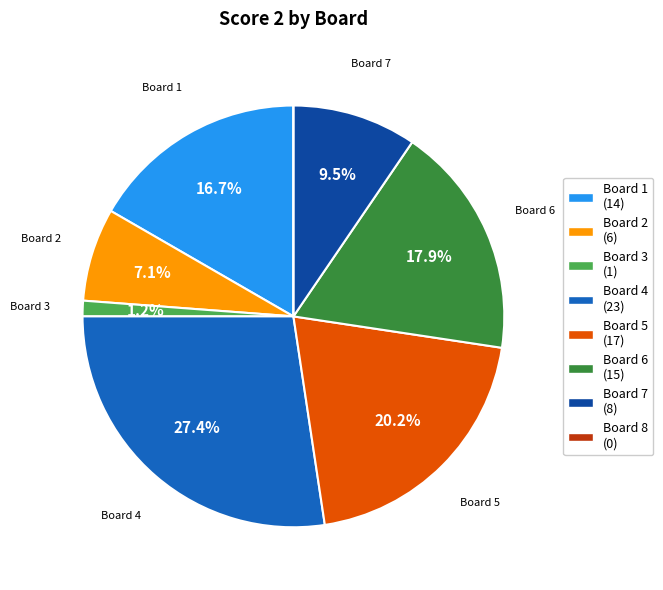

Is there any slice that represents more than half of the pie?

No